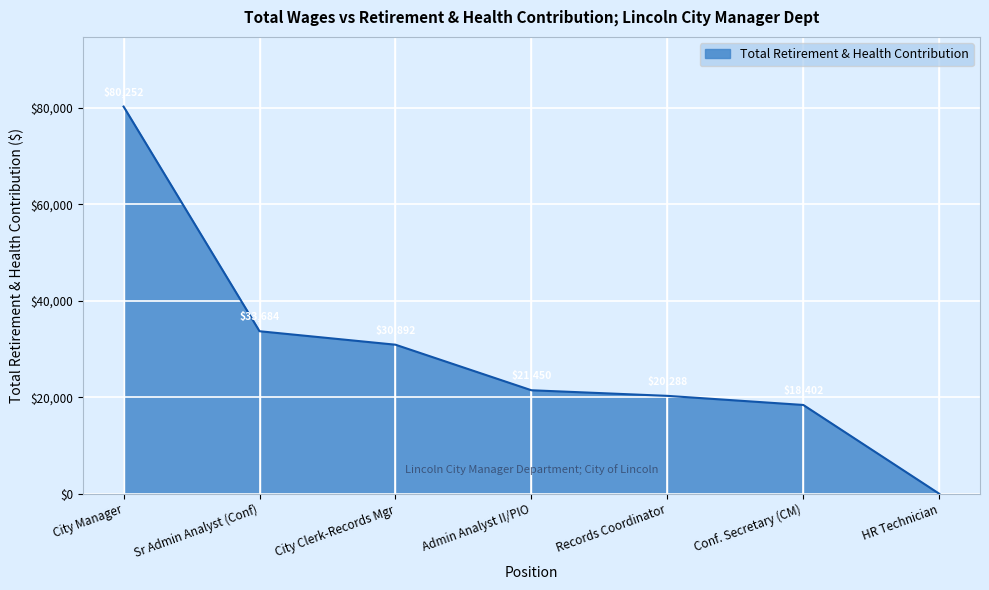

What position from the left is Sr Admin Analyst (Conf)?

2